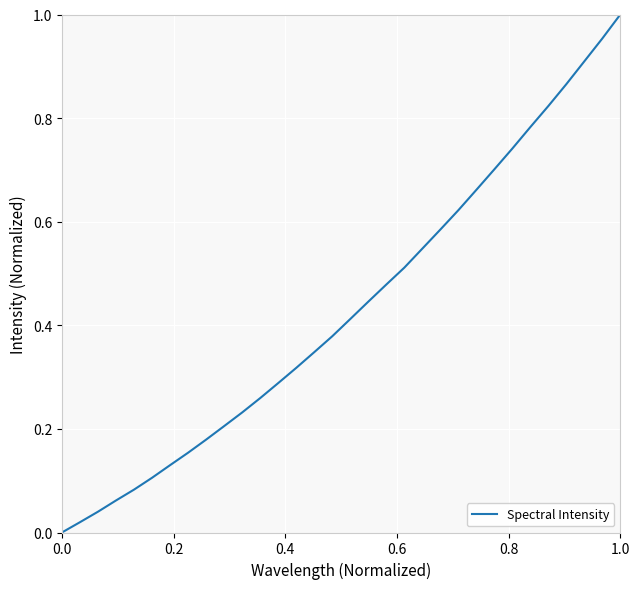

What is the change in value from 0.0 to 1.0?

+1.0